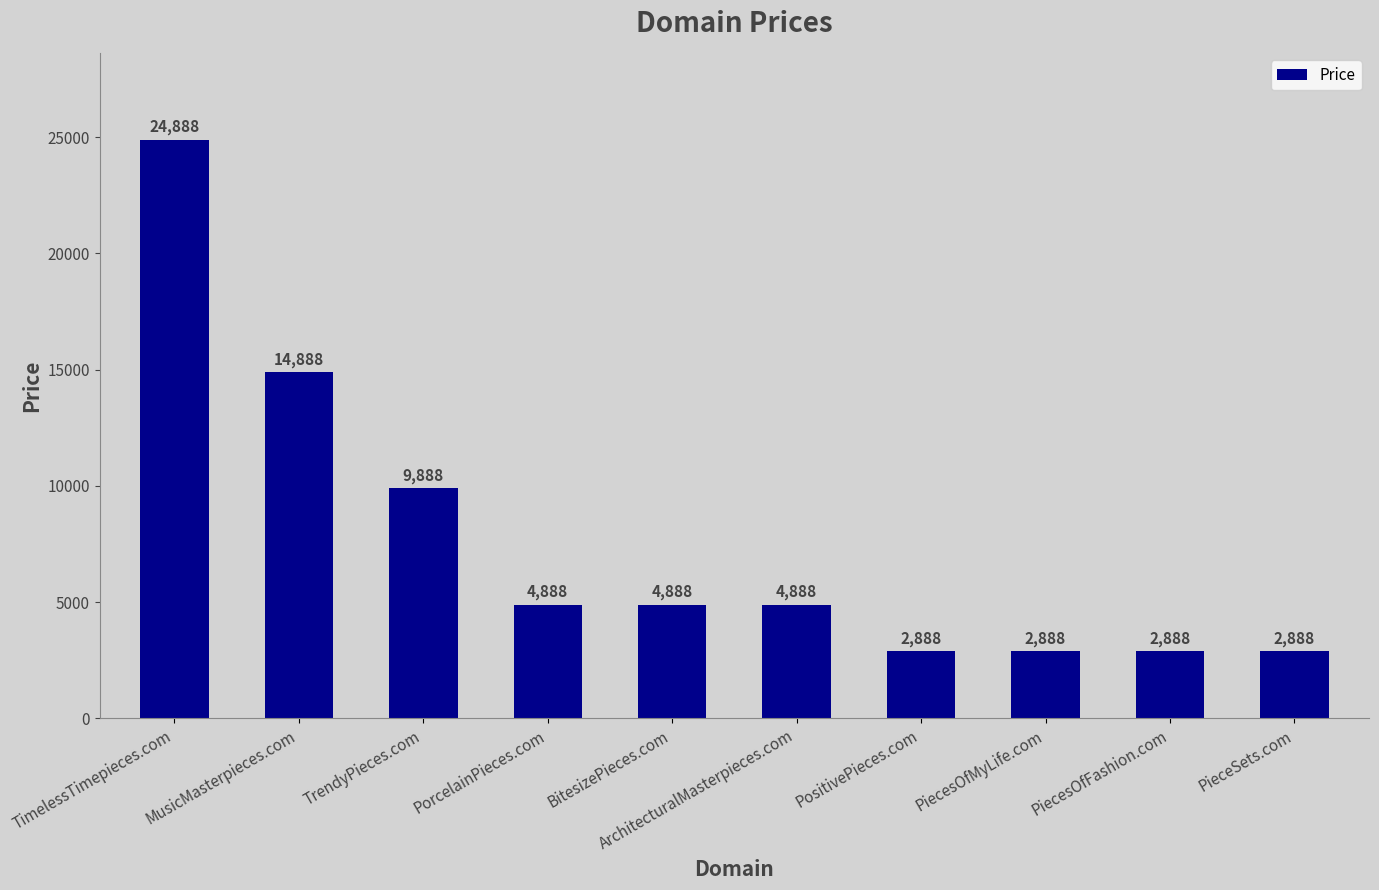

What is the minimum value shown in the chart?

2888